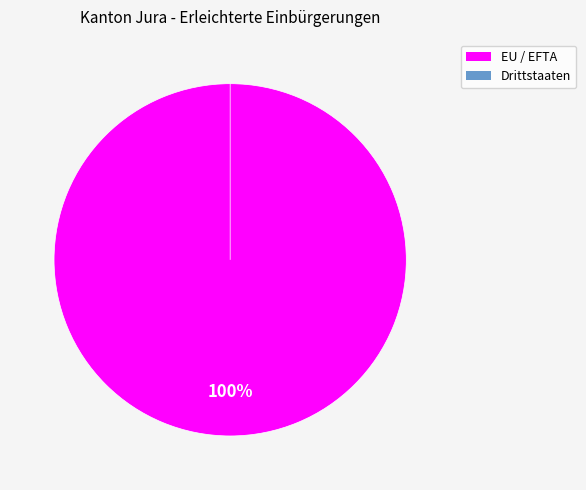

The EU / EFTA slice represents 100% of the pie. True or false?

True